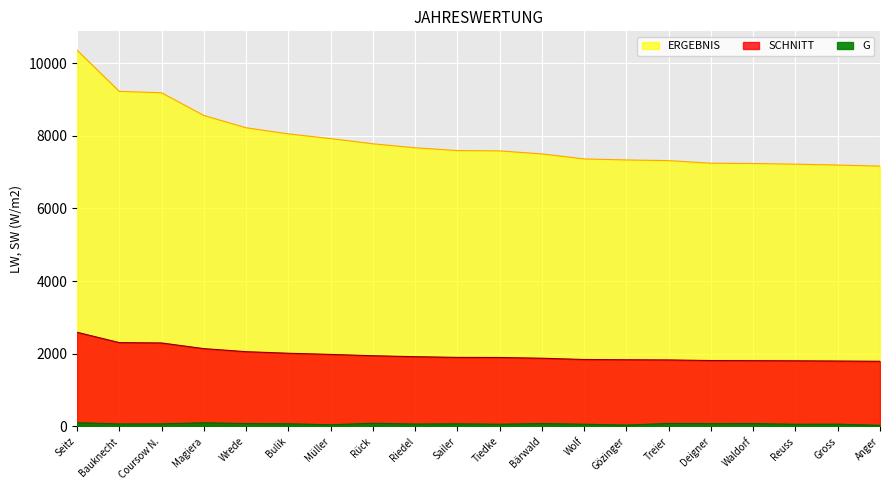

True or false: G has more than 1 interior local peaks.

True